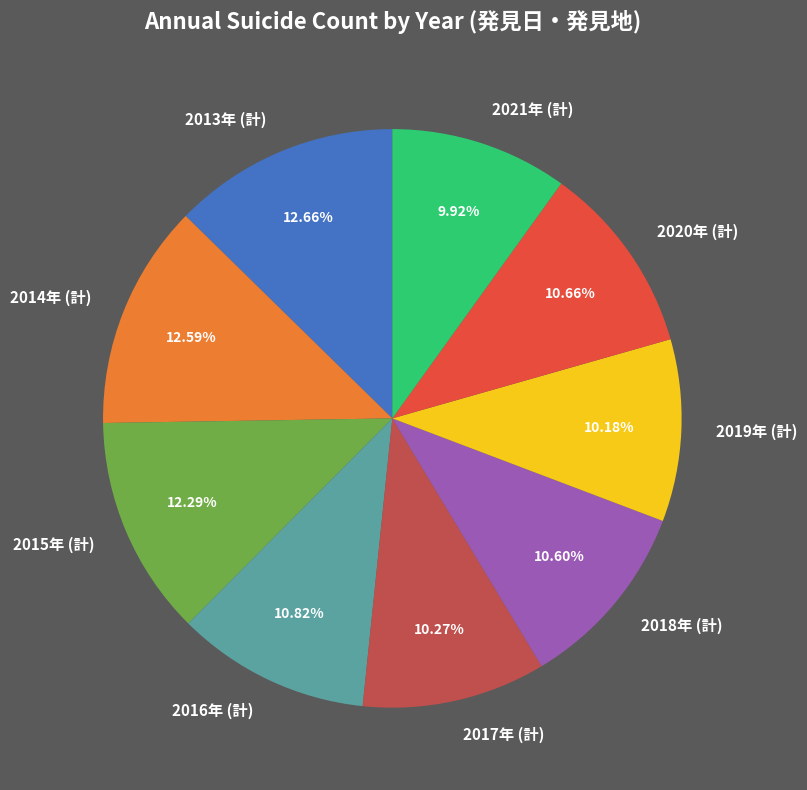

The 2020年 (計) slice represents 11% of the pie. True or false?

True